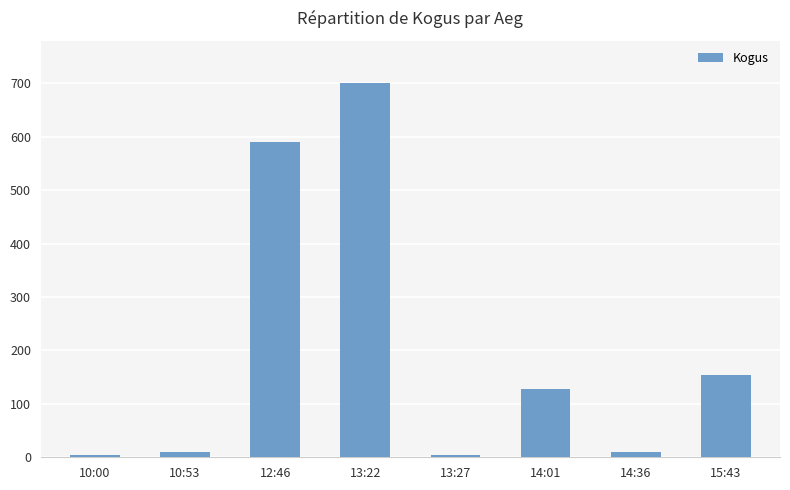

Count the number of data series in this chart.

1